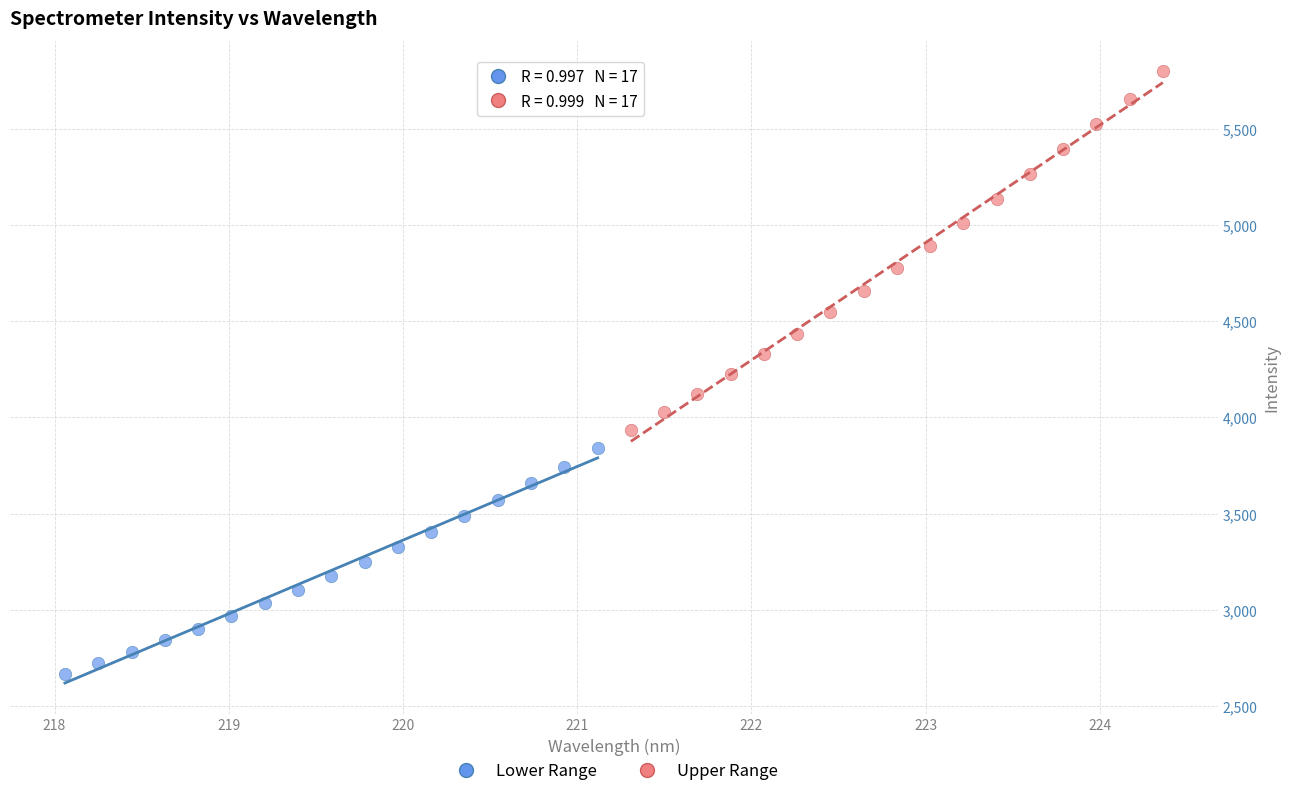

What are all the series names shown in the legend?

Lower Range, Upper Range